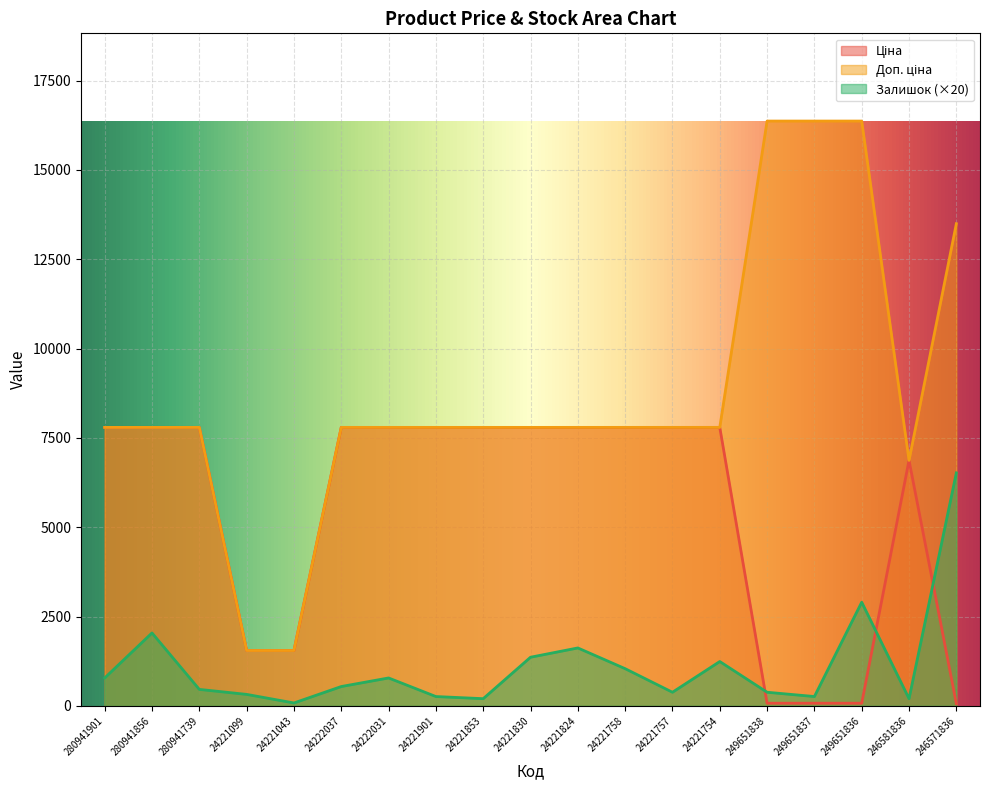

How many lines are shown in the chart?

3